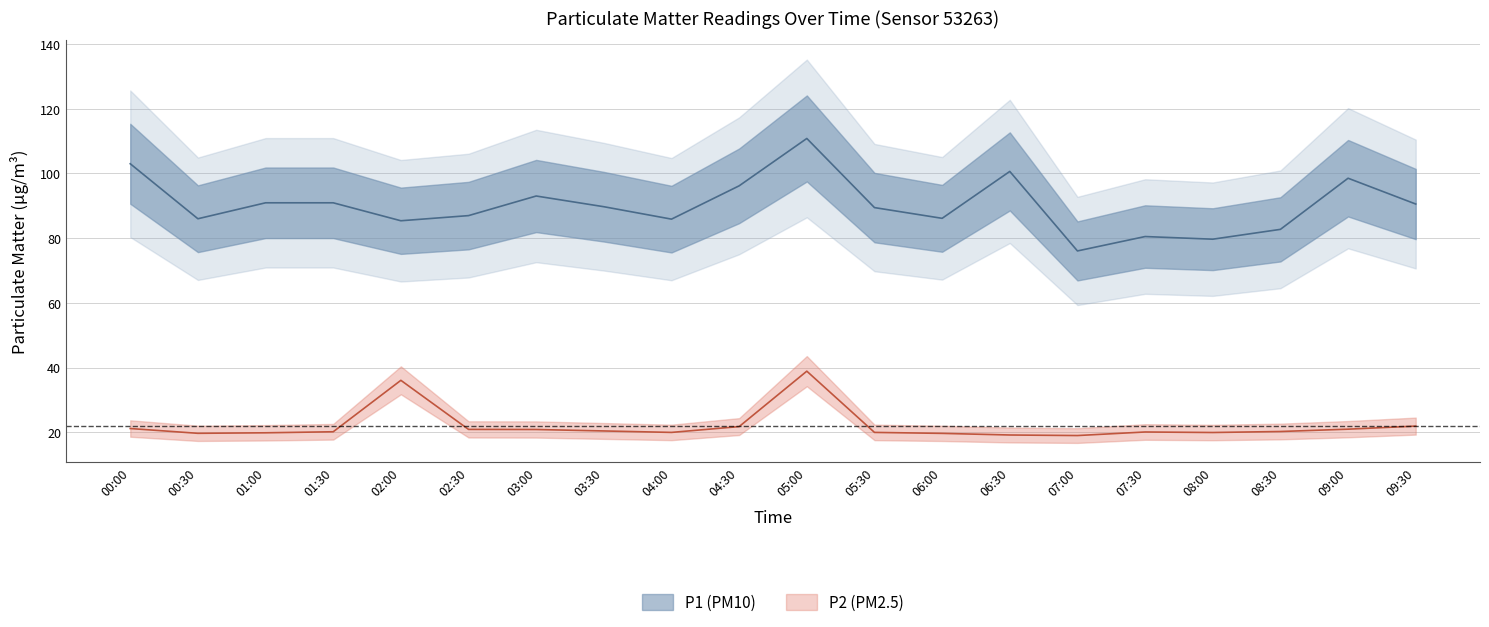

Is it true that P1 equals 96.2 at 04:30?

True